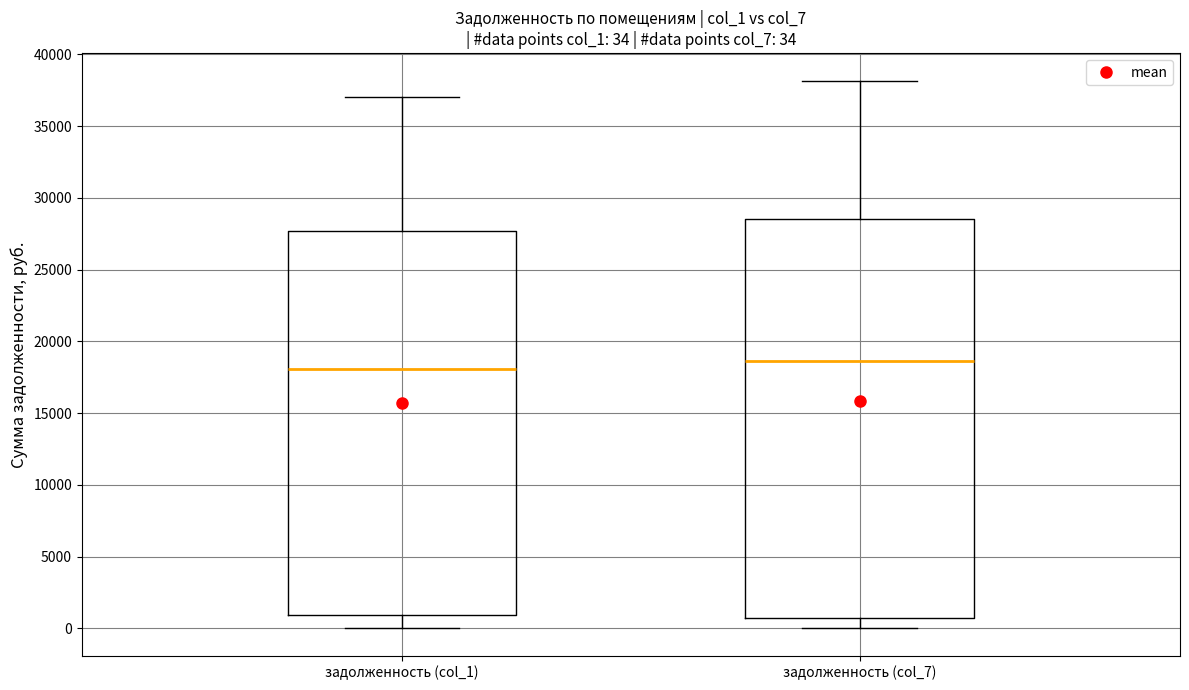

Which box is the tallest, from its lower edge to its upper edge?

задолженность (col_7)